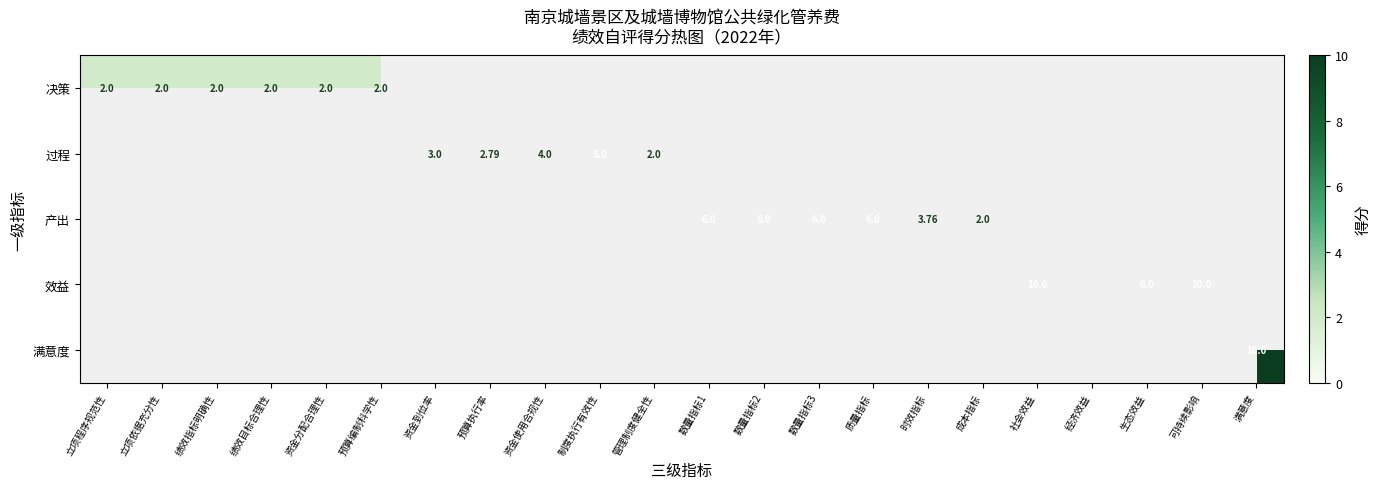

What is the average value of the 效益 series?

1.2